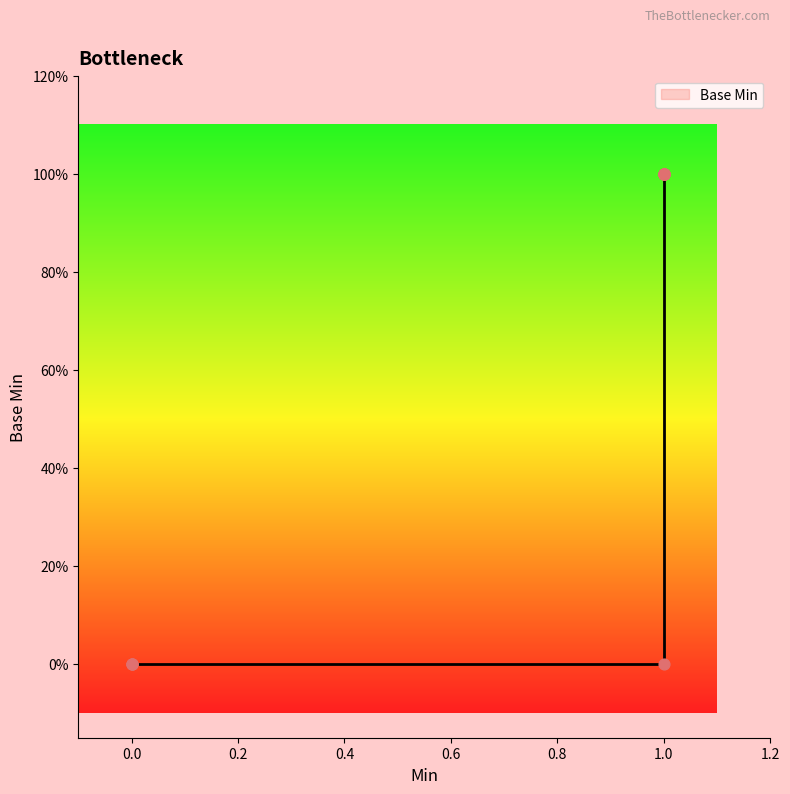

What is the ratio of the value at 1 to the value at 1?

1.0